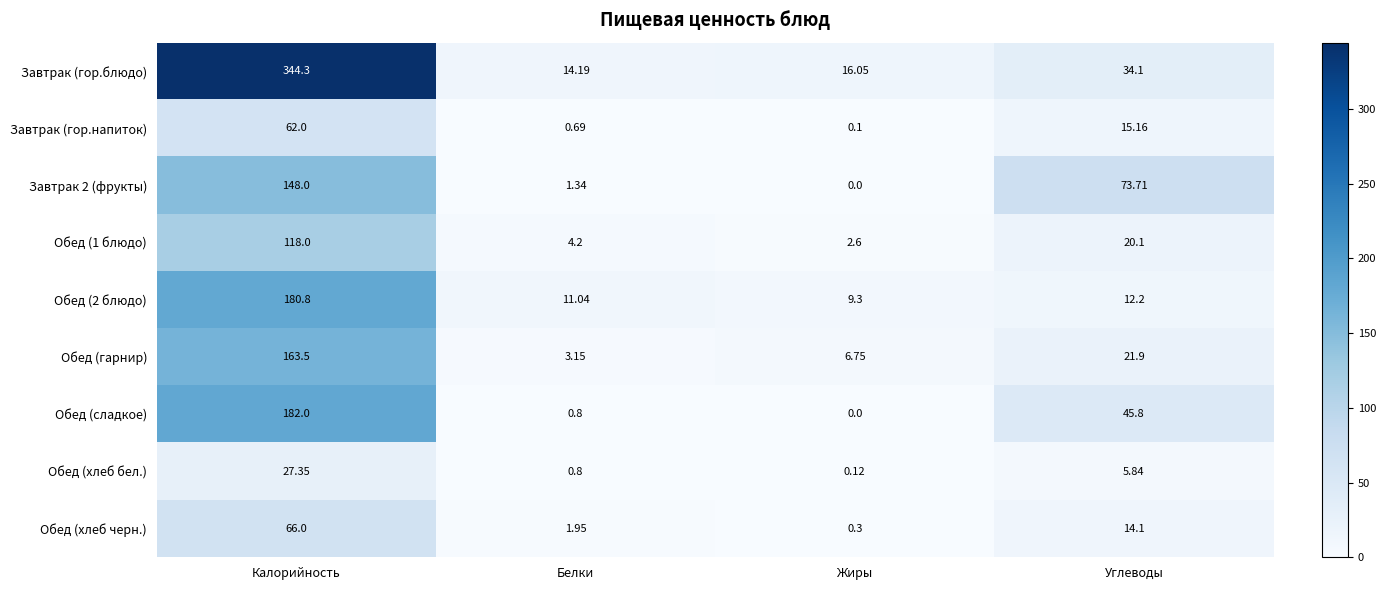

Which series has the largest range (max minus min)?

Завтрак (гор.блюдо)